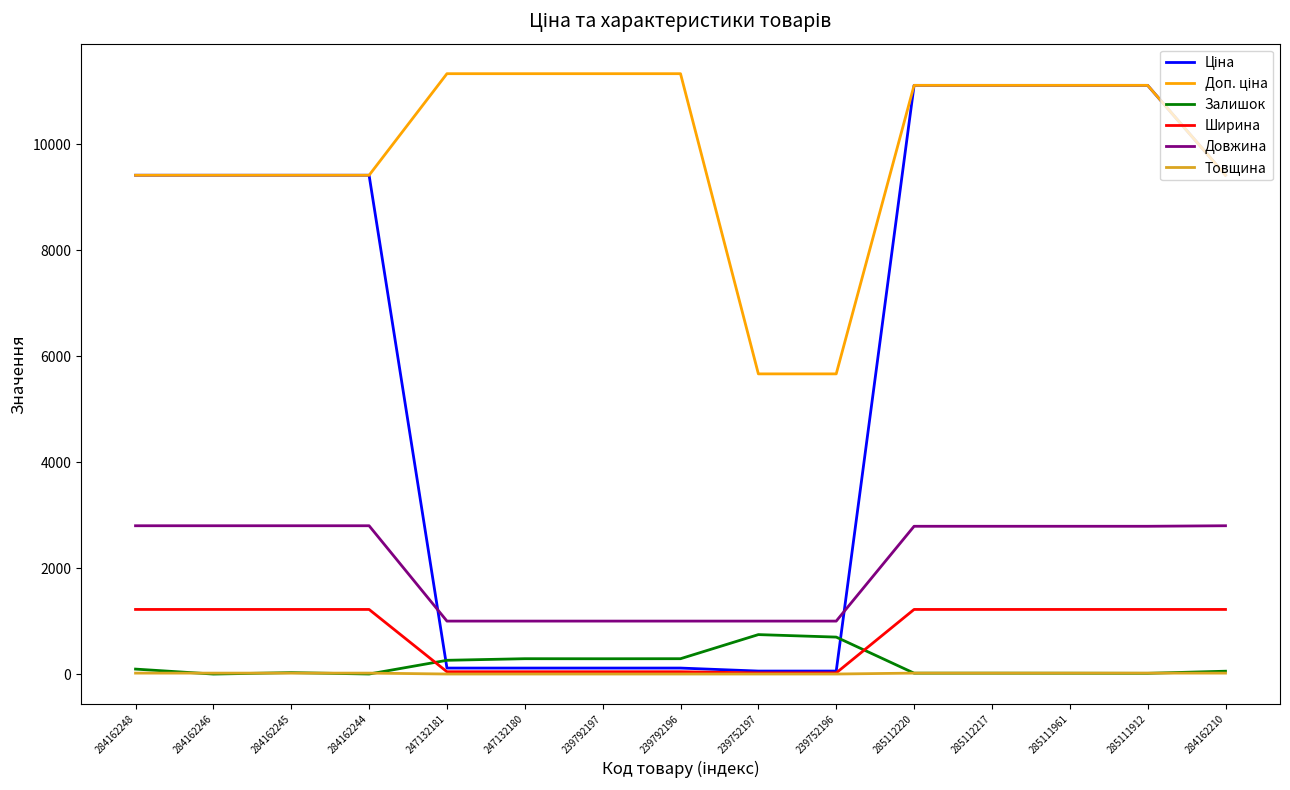

The value of Залишок at 247132180 is 290.0. True or false?

True